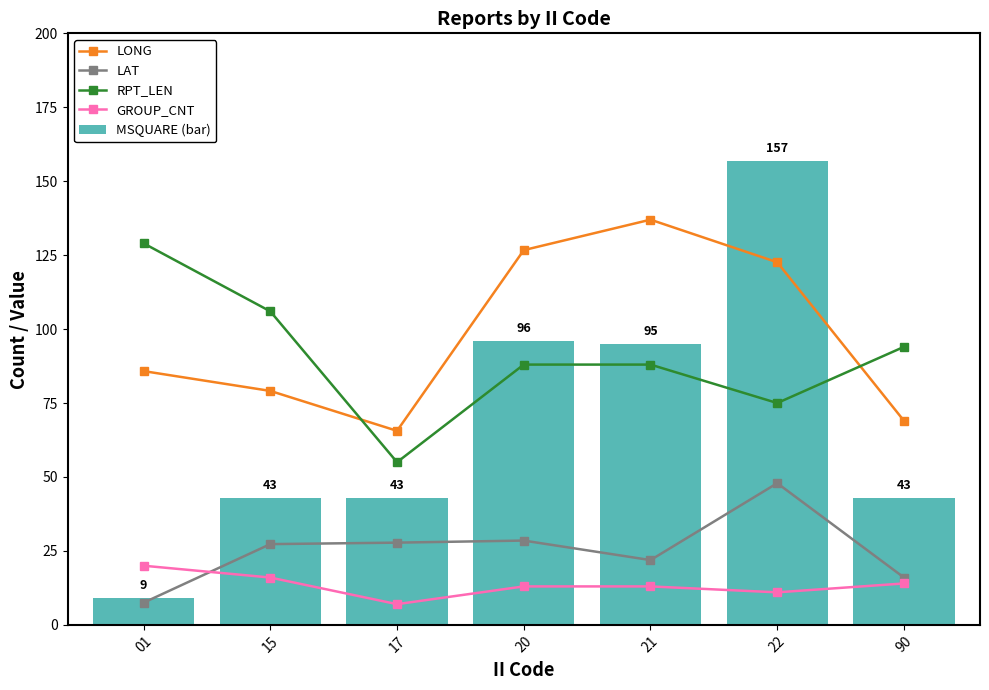

What is the difference between the LAT values at 01 and 15?

19.8